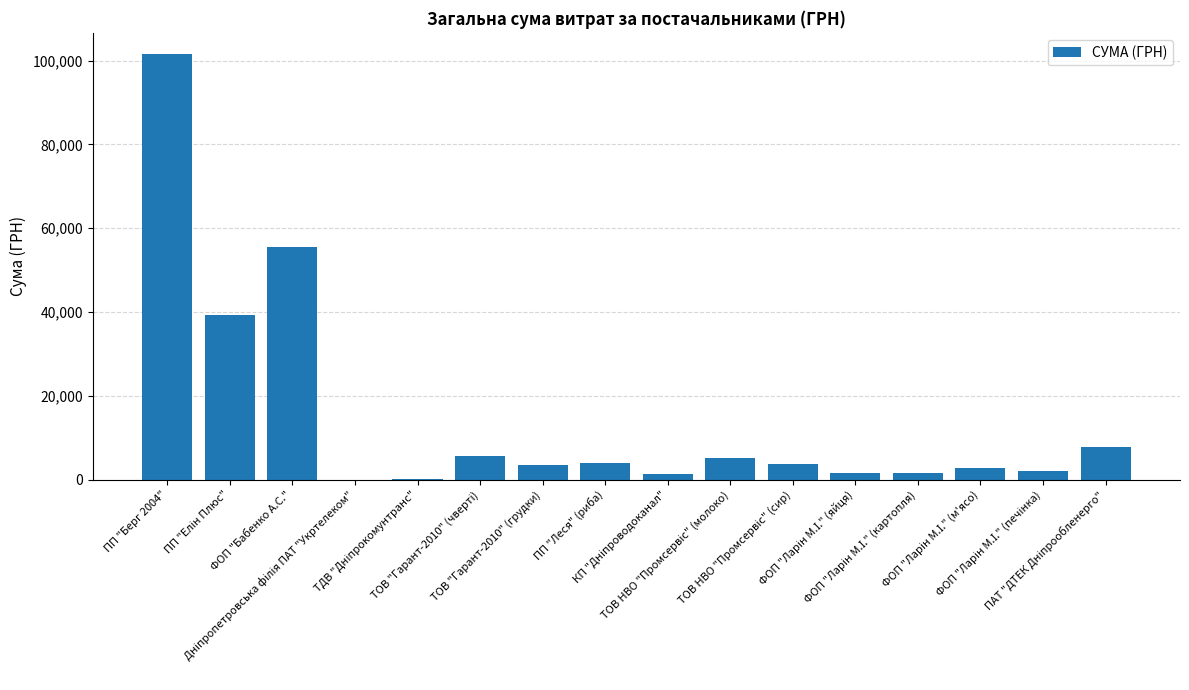

What is the sum of all values?

235438.5